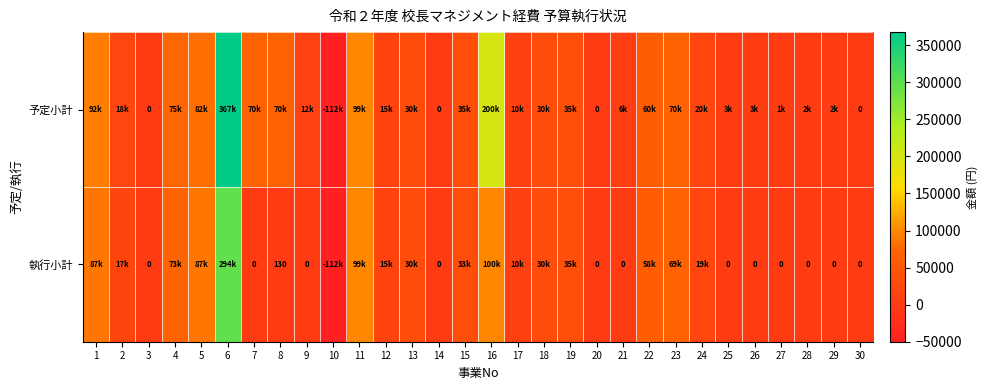

Count the number of data series in this chart.

2